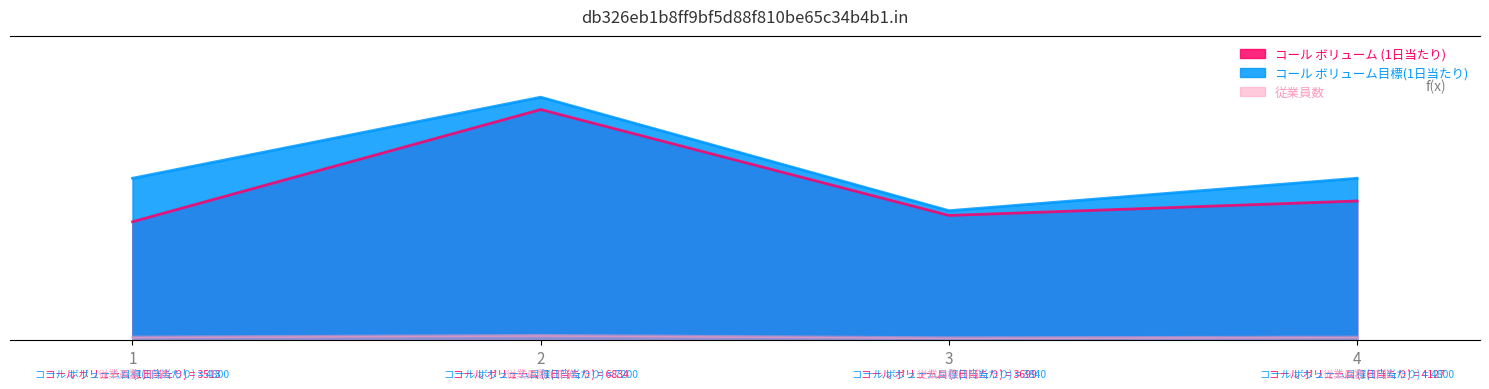

The value of 従業員数 at 1 is 0.0. True or false?

True